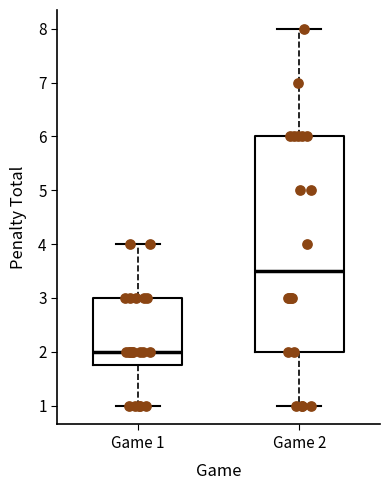

Reading left to right, read every box against the y-axis: the position of its median line, the range the box covers, and the ends of its whiskers. The values are not printed on the chart, so give them approximately, as read against the axis.

Game 1: median 2.0, box 1.8 to 3.0, whiskers 1.0 to 4.0
Game 2: median 3.5, box 2.0 to 6.0, whiskers 1.0 to 8.0